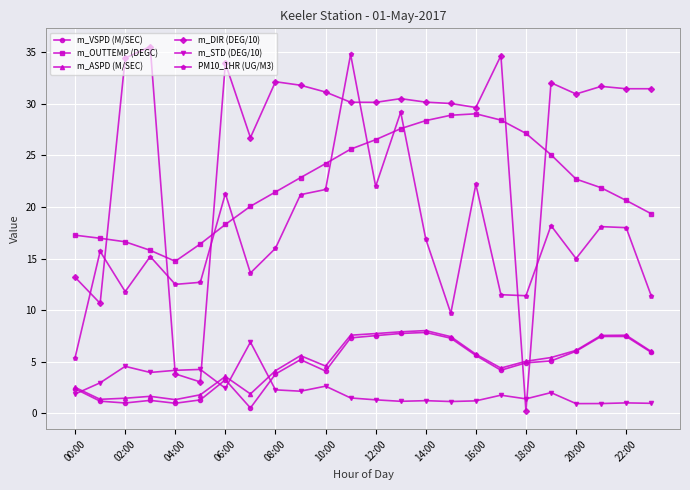

What is the value of the m_OUTTEMP (DEGC) point at the 6th from the left?

16.4